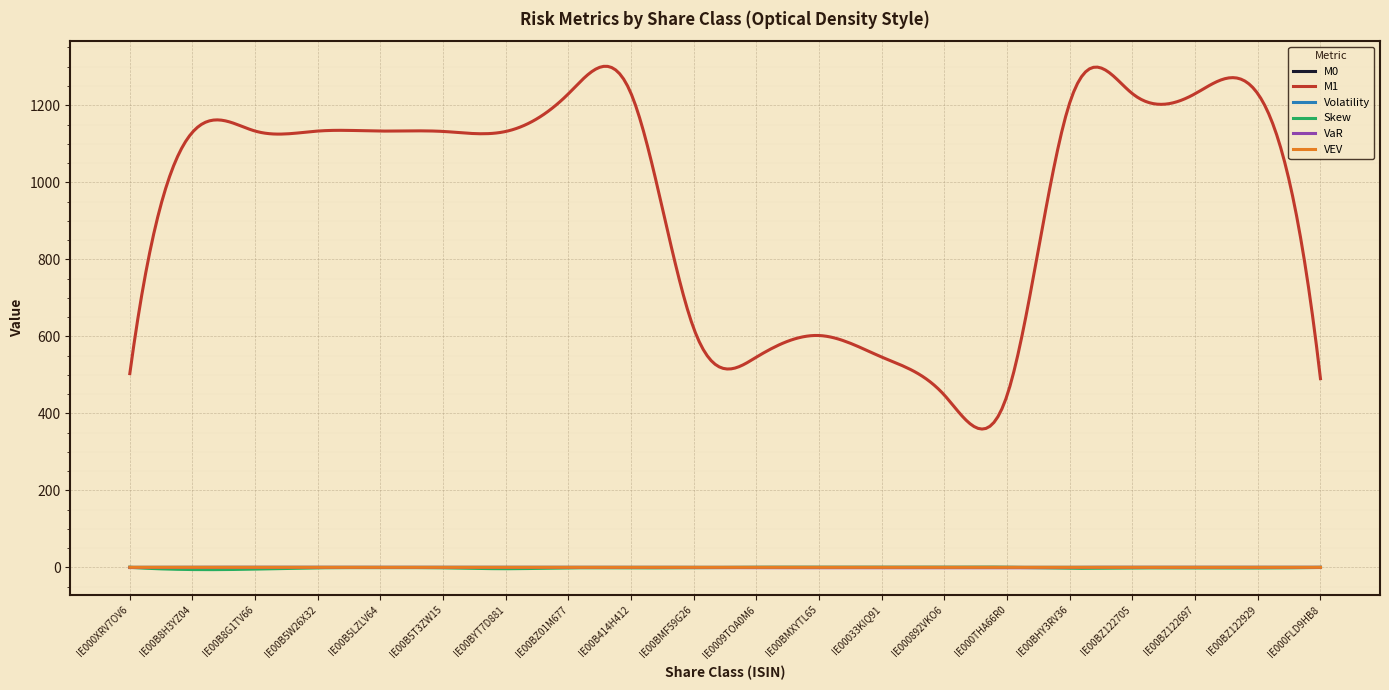

What is the difference between the maximum and second lowest values in the Skew series?

6.3